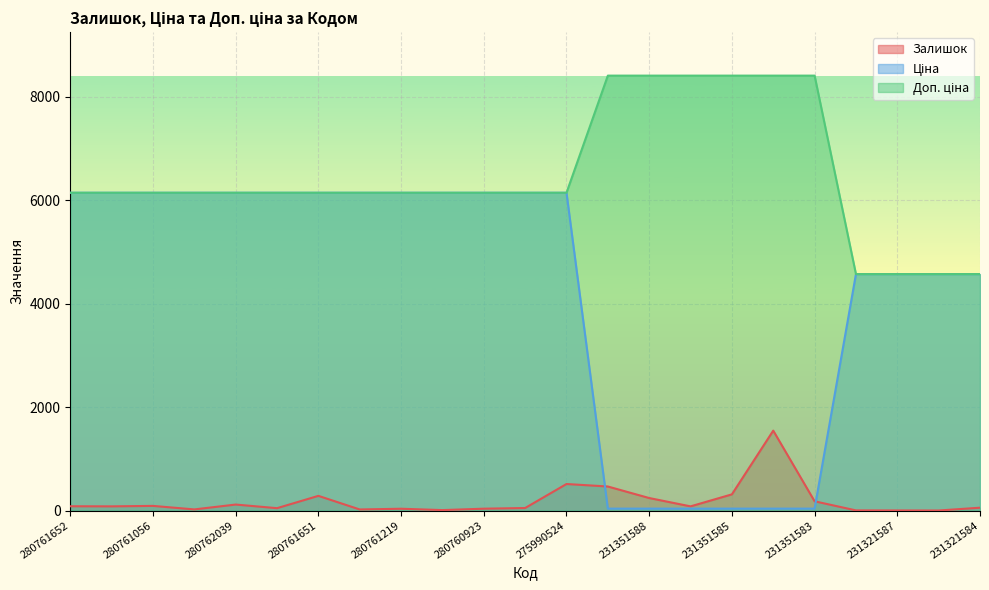

Reading right to left, extract all data points from this chart.

Залишок: 231321584=55.0	231321586=1.0	231321587=2.0	231321589=3.0	231351583=179.0	231351584=1545.0	231351585=313.0	231351586=81.0	231351588=242.0	231351589=465.0	275990524=513.0	280760486=49.0	280760923=36.0	280761055=9.0	280761219=35.0	280761650=21.0	280761651=284.0	280761857=46.0	280762039=116.0	280761054=22.0	280761056=90.0	280761644=81.0	280761652=83.0
Ціна: 231321584=4571.4	231321586=4571.4	231321587=4571.4	231321589=4571.4	231351583=37.4	231351584=37.4	231351585=37.4	231351586=37.4	231351588=37.4	231351589=37.4	275990524=6143.2	280760486=6143.2	280760923=6143.2	280761055=6143.2	280761219=6143.2	280761650=6143.2	280761651=6143.2	280761857=6143.2	280762039=6143.2	280761054=6143.2	280761056=6143.2	280761644=6143.2	280761652=6143.2
Доп. ціна: 231321584=4571.0	231321586=4571.0	231321587=4571.0	231321589=4571.0	231351583=8408.0	231351584=8408.0	231351585=8408.0	231351586=8408.0	231351588=8408.0	231351589=8408.0	275990524=6143.2	280760486=6143.2	280760923=6143.2	280761055=6143.2	280761219=6143.2	280761650=6143.2	280761651=6143.2	280761857=6143.2	280762039=6143.2	280761054=6143.2	280761056=6143.2	280761644=6143.2	280761652=6143.2